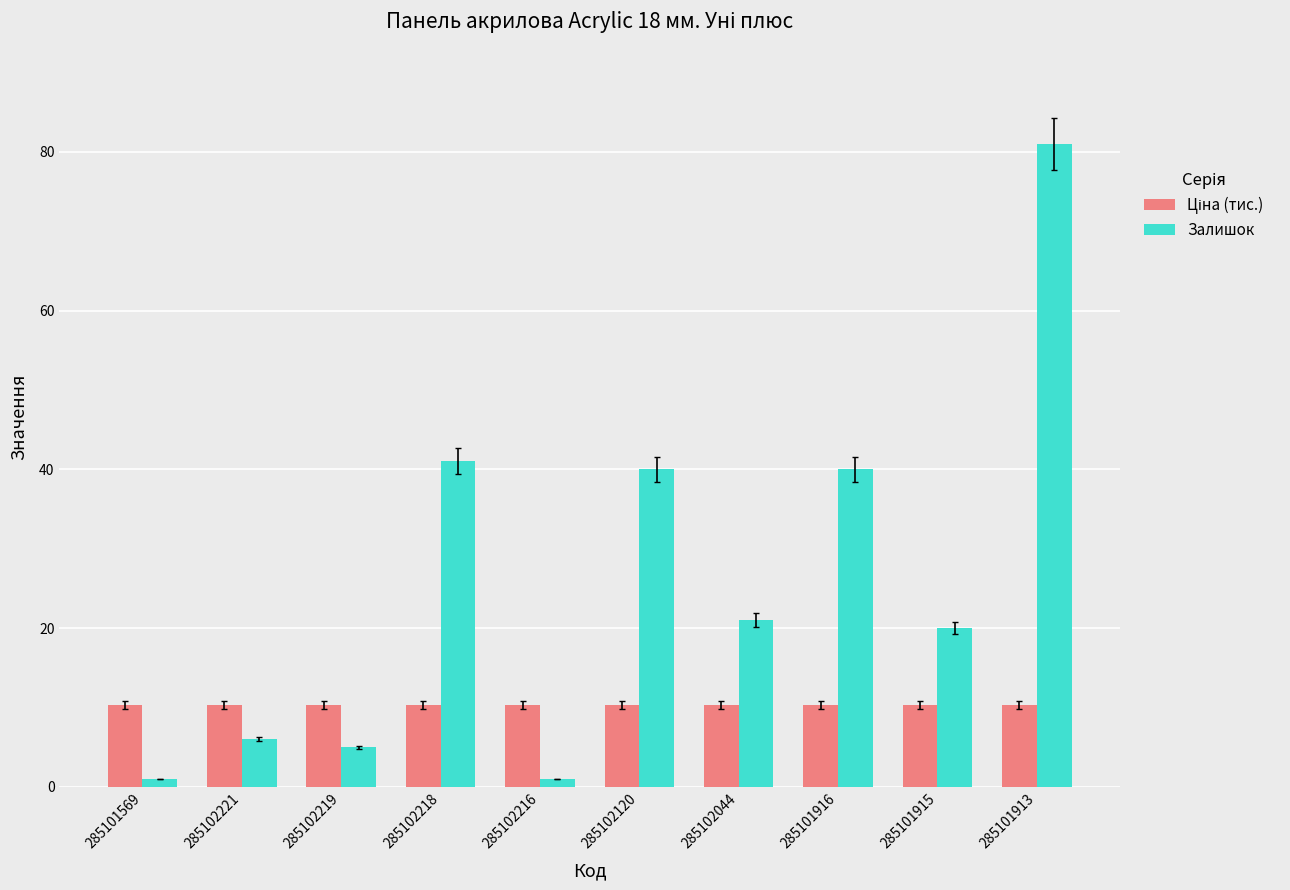

What is the sum of all Залишок values?

256.0